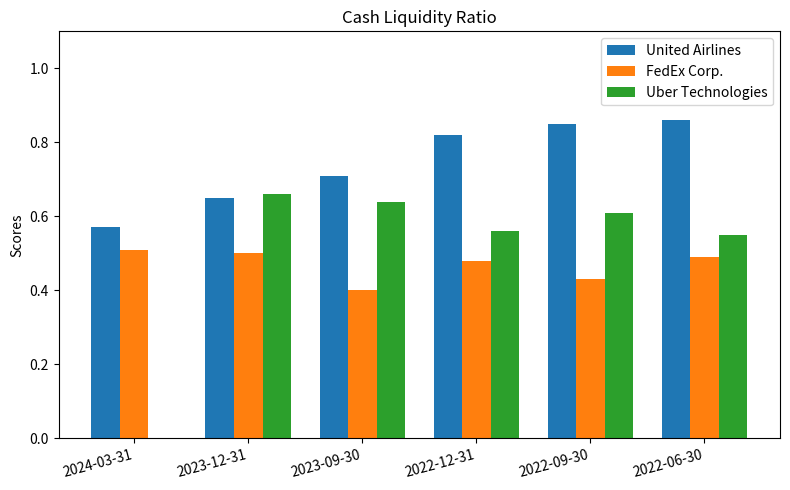

What is the sum of all Uber Technologies values?

3.0